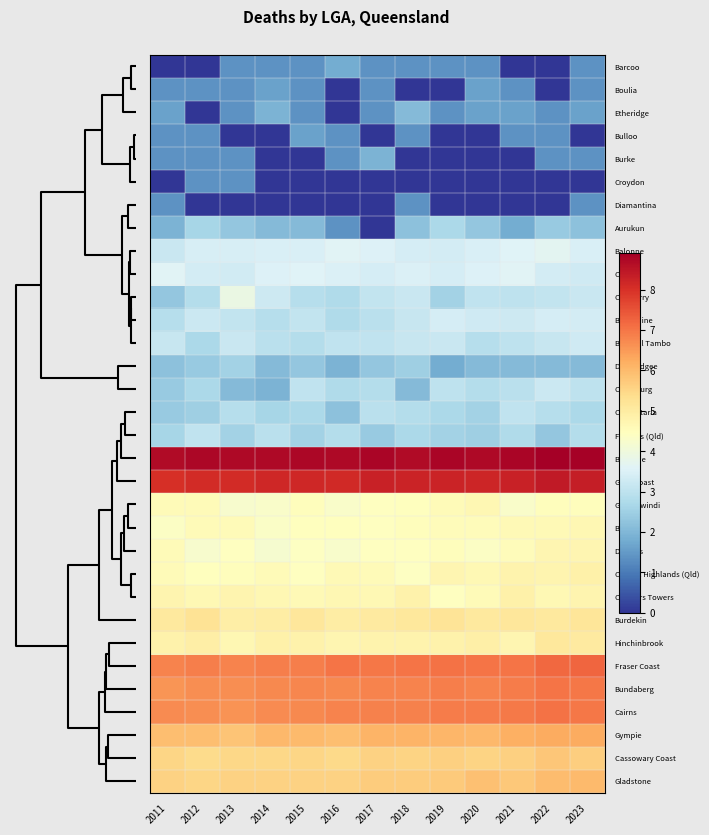

Which series has the largest total across all categories?

Brisbane